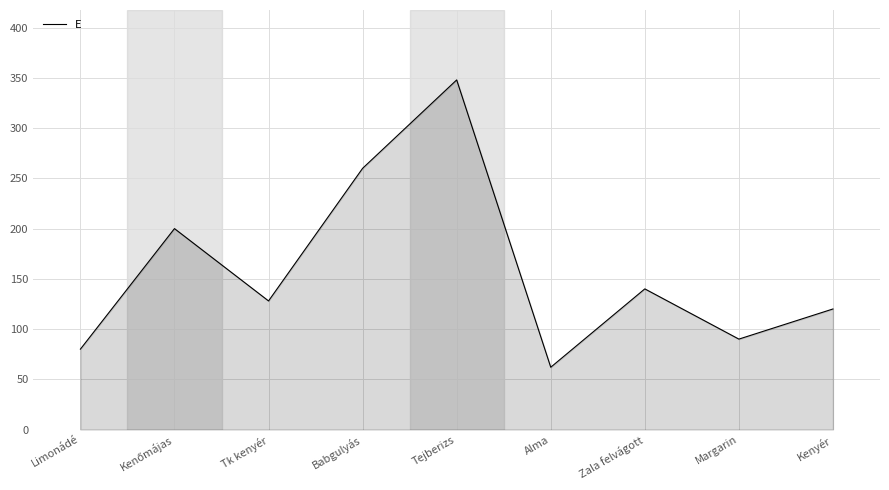

What is the ratio of the value at Tk kenyér to the value at Kenyér?

1.1